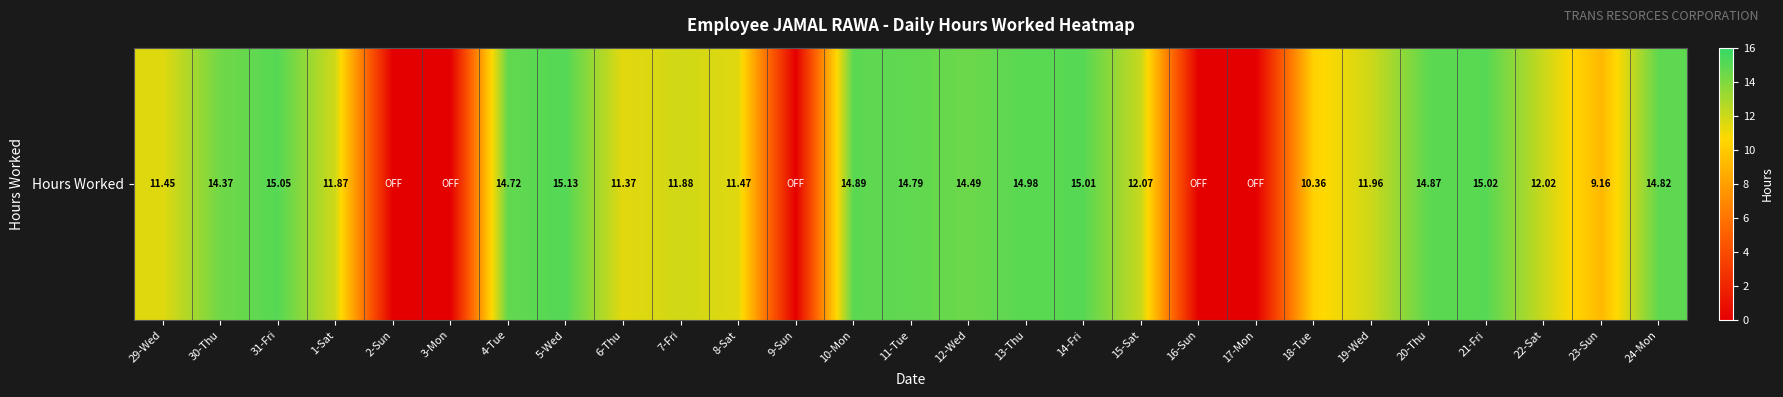

At which category does the chart reach its minimum across all series?

2-Sun